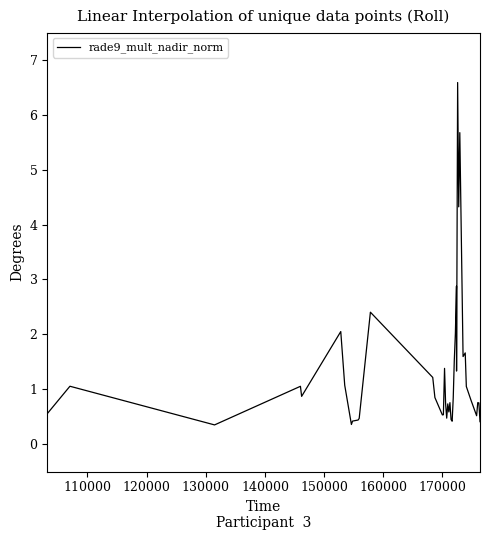

What is the minimum value shown in the chart?

0.3